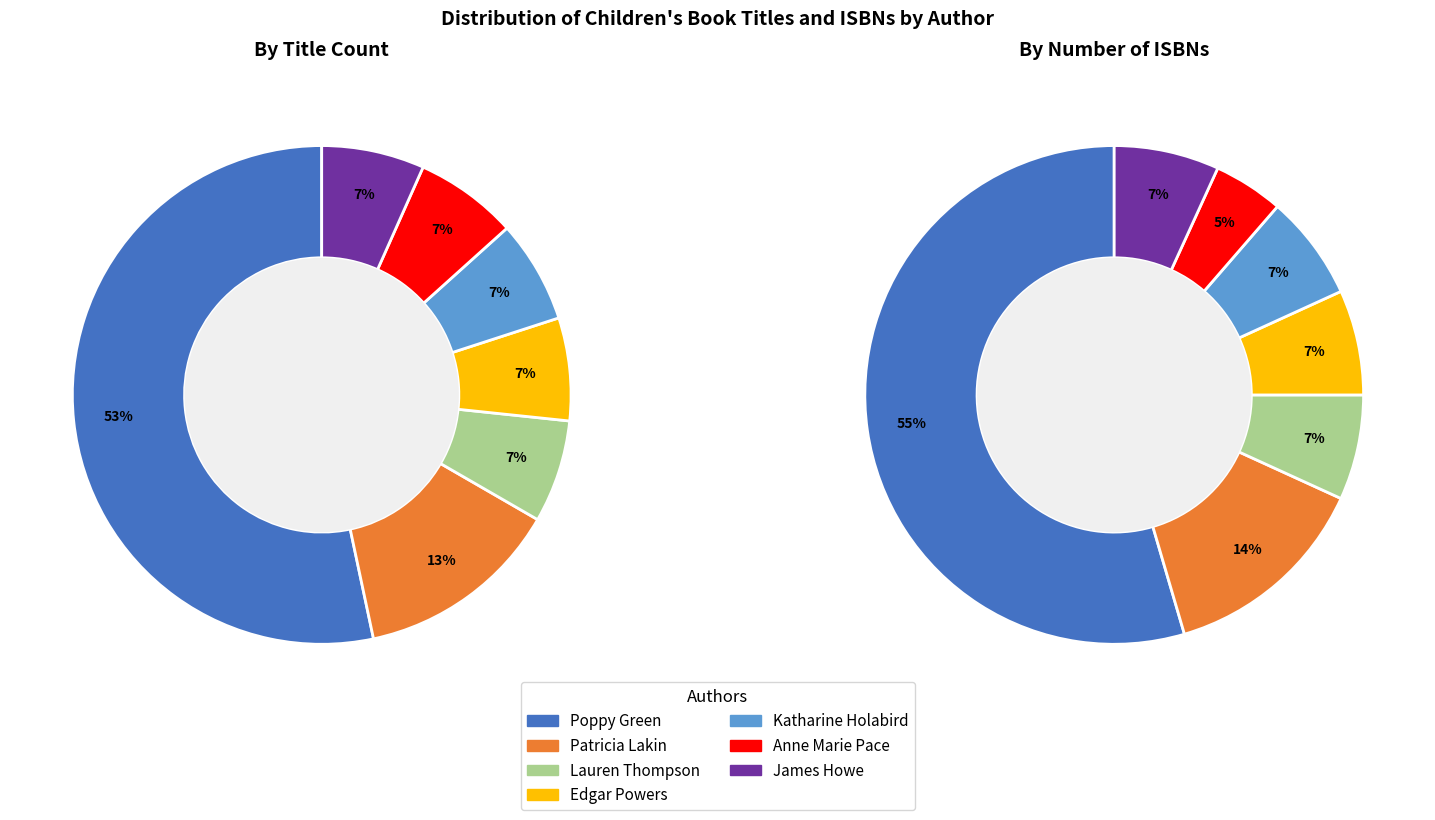

Which category accounts for the majority?

Poppy Green (465142034)